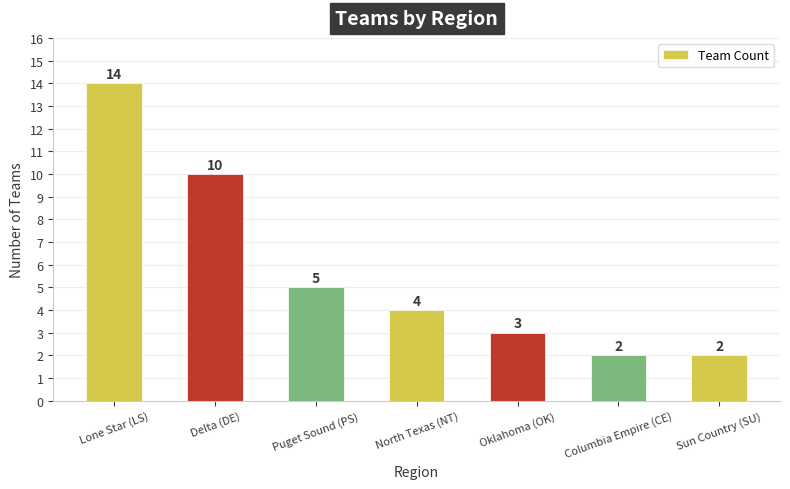

How many values are below 4?

3